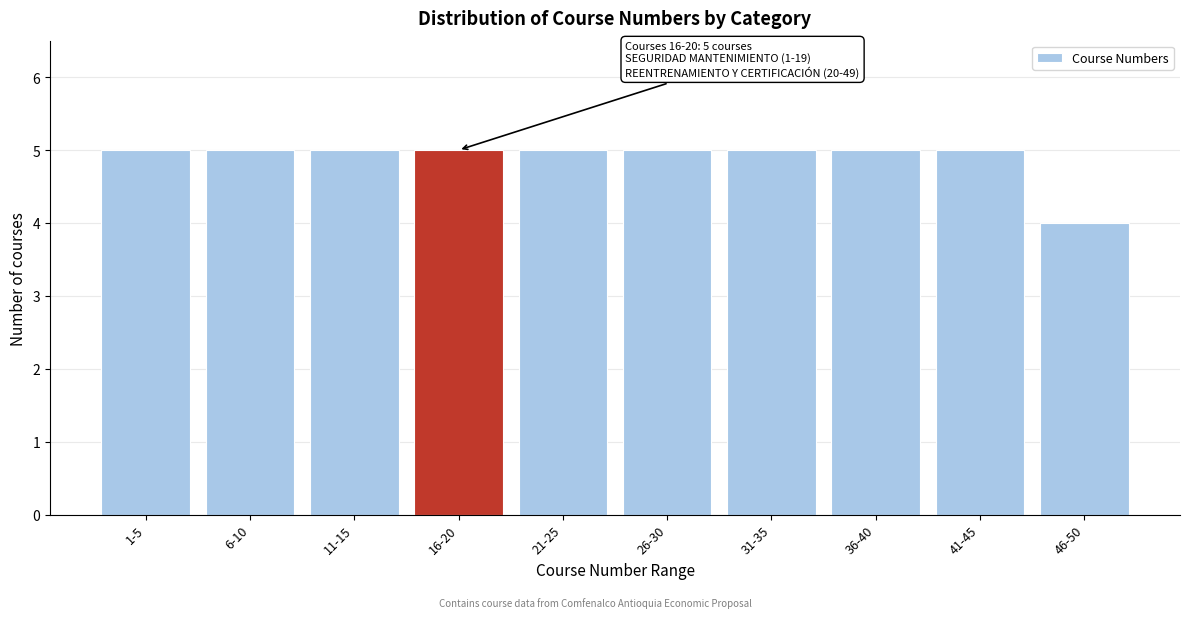

Reading left to right, what are all the values shown in this chart?

5	5	5	5	5	5	5	5	5	4